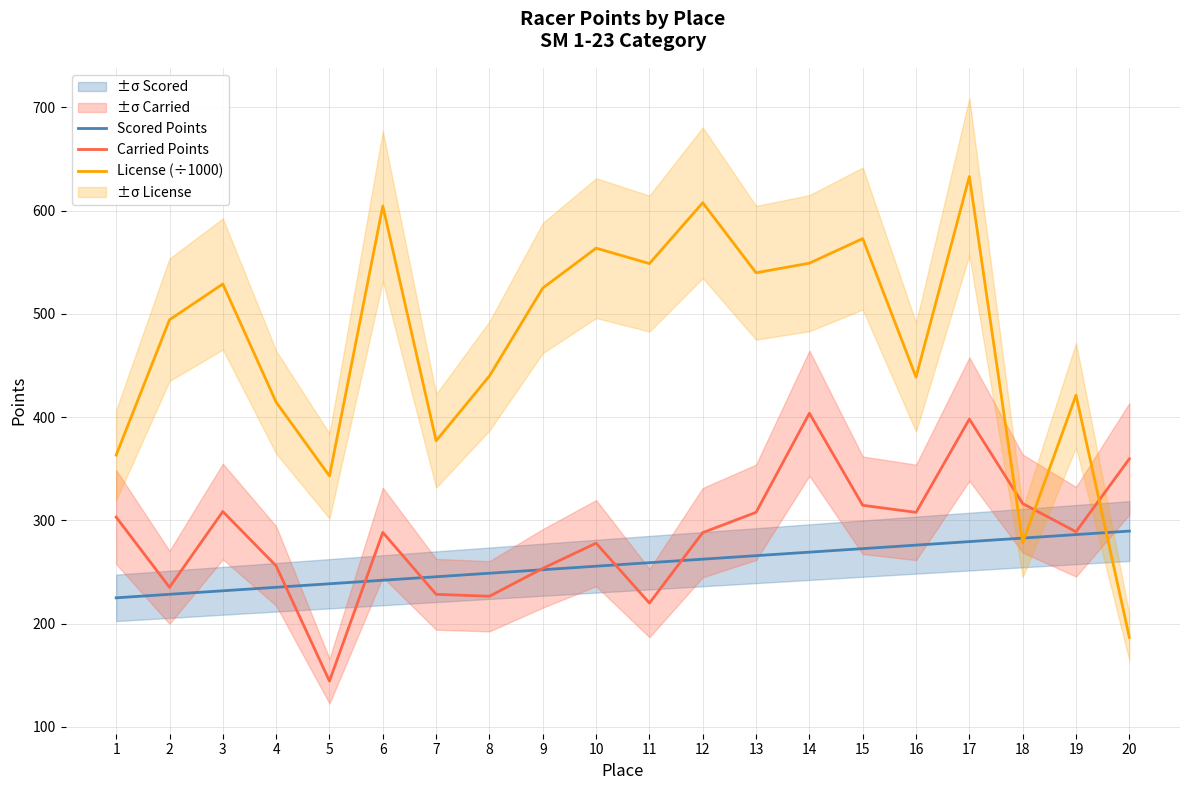

Rank the series at 1 from lowest to highest value.

Scored Points, Carried Points, License (÷1000)